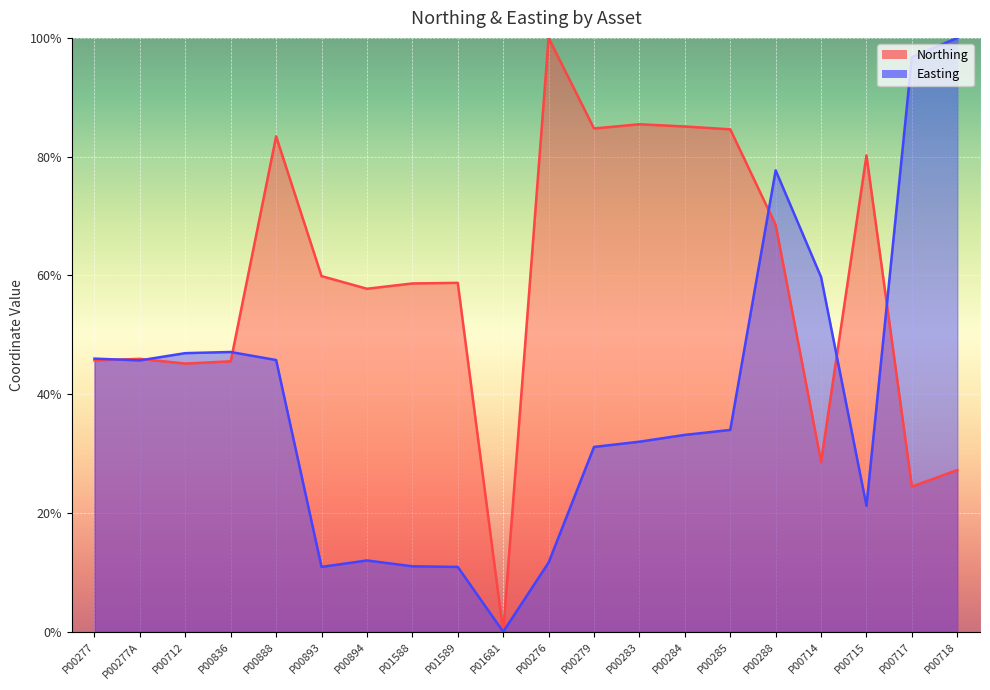

What is the label of the 13th point from the right?

P01588